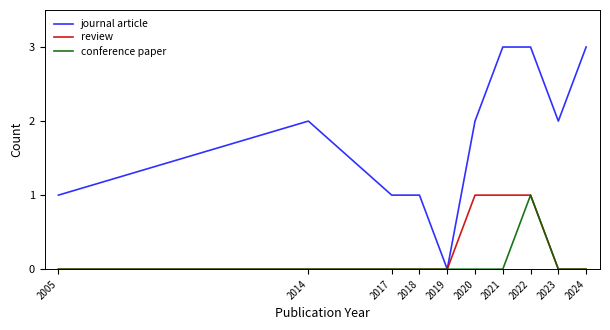

Which series changed the most between 2023 and 2024?

journal article